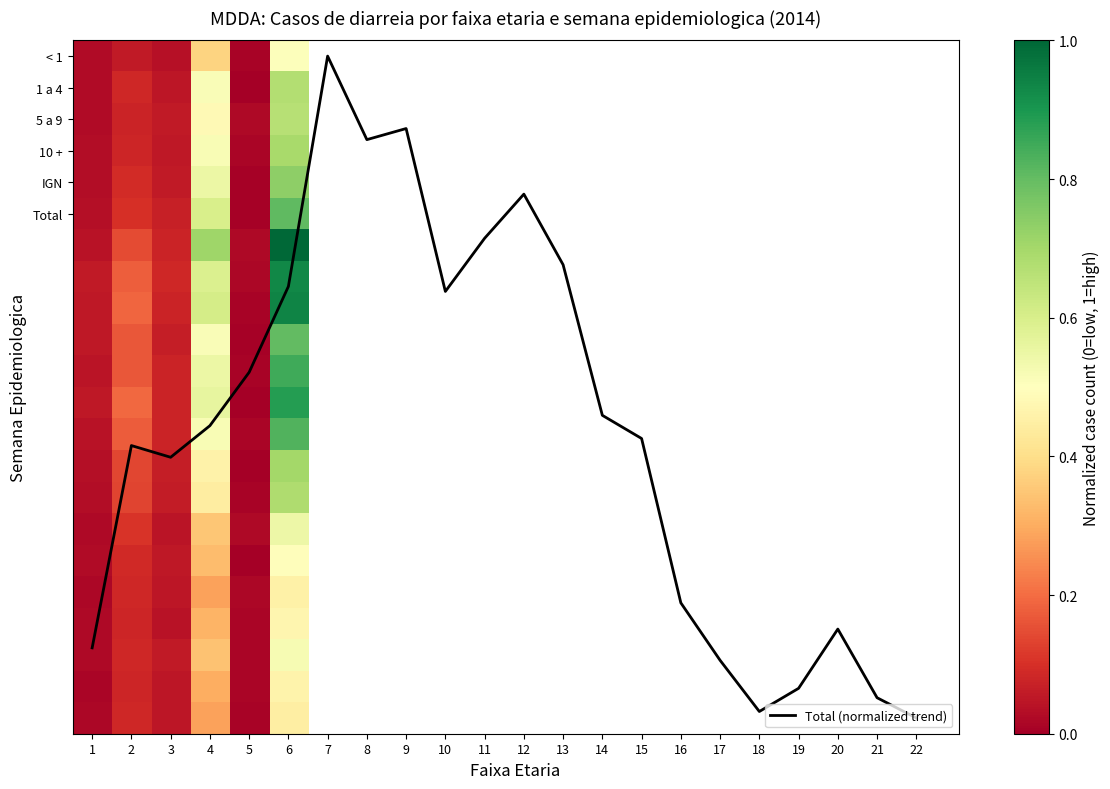

Which category has the highest value in the 16 series?

6